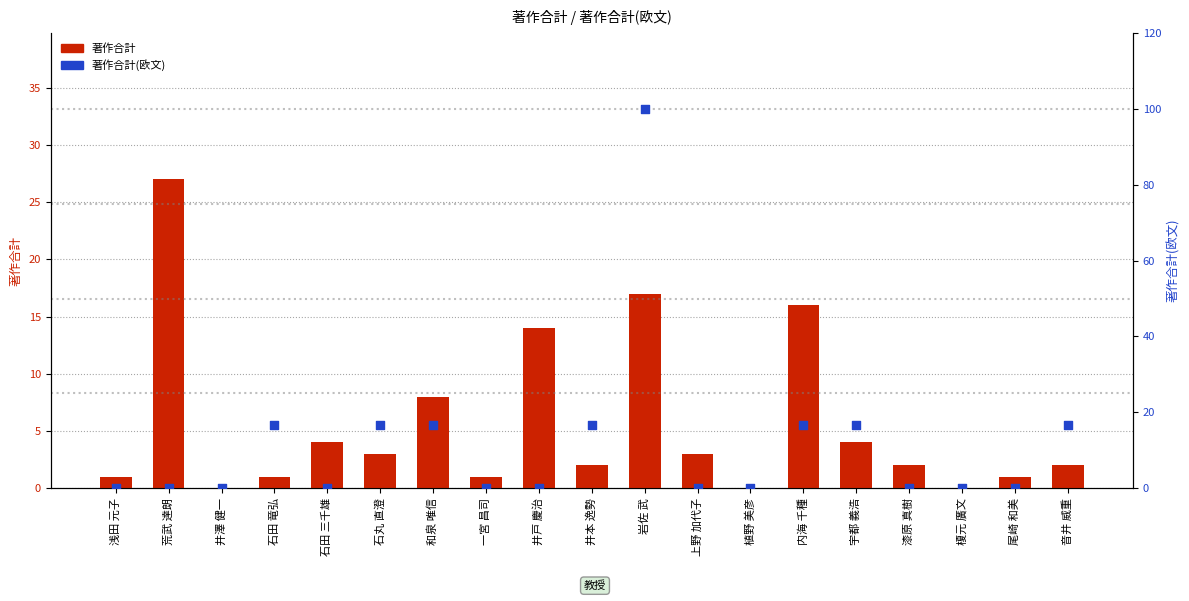

At how many categories does at least one series exceed 9?

10